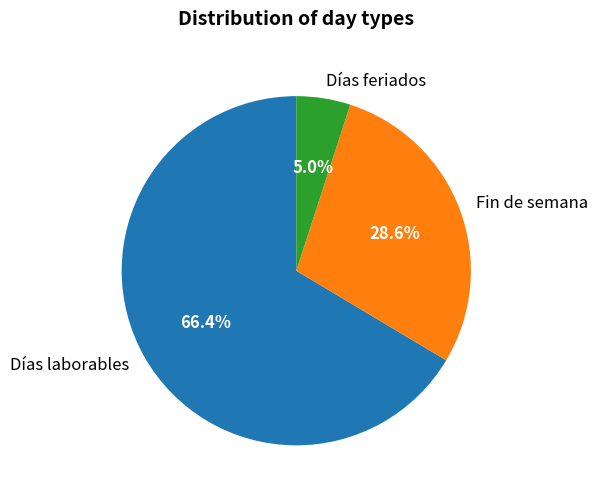

True or false: Días feriados accounts for 5% of the total.

True